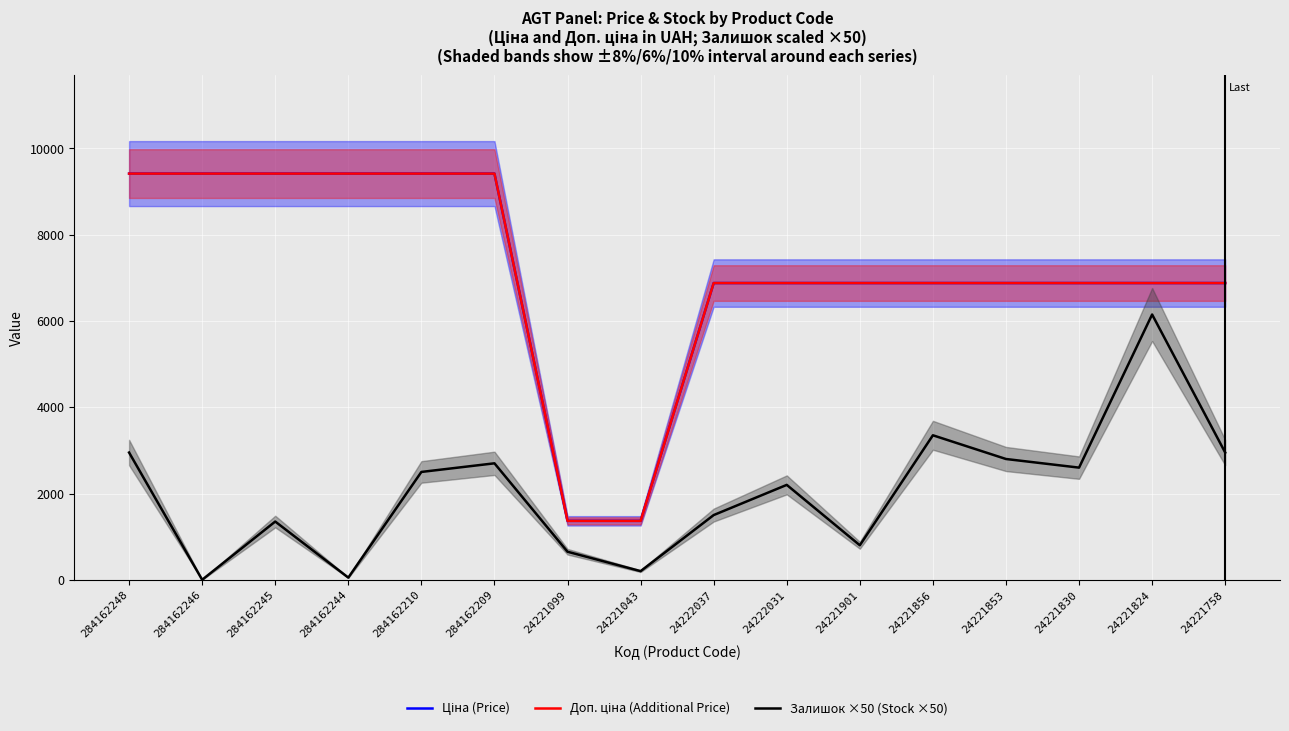

Between 284162210 and 24221830, which series saw the biggest shift?

Ціна (Price)